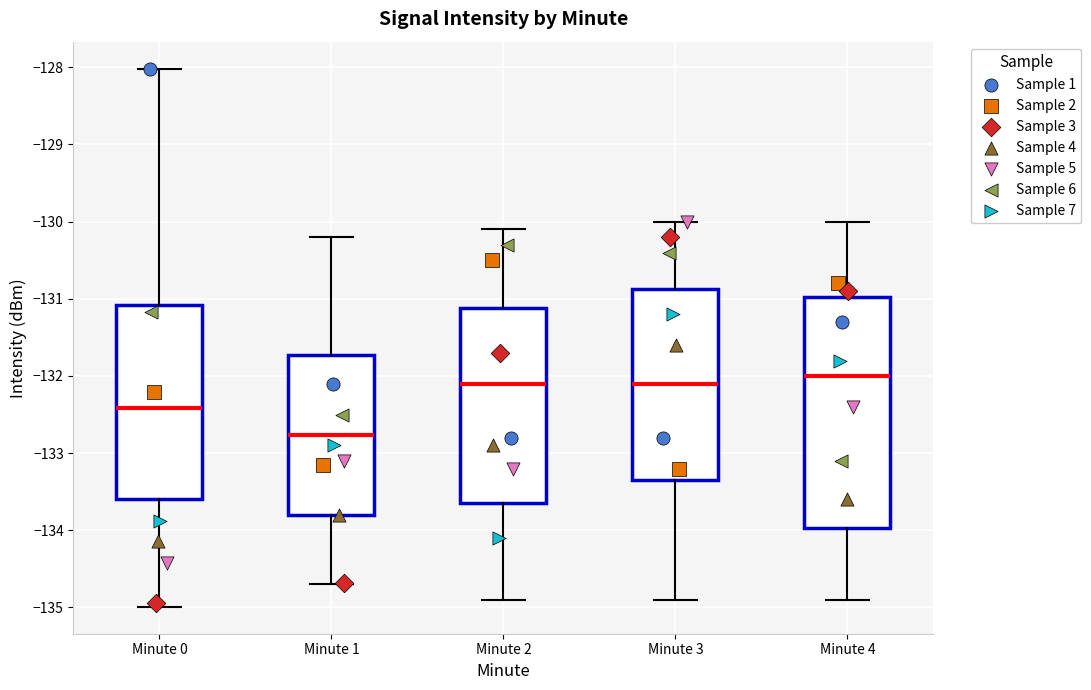

Which box's median line is the highest?

Minute 4